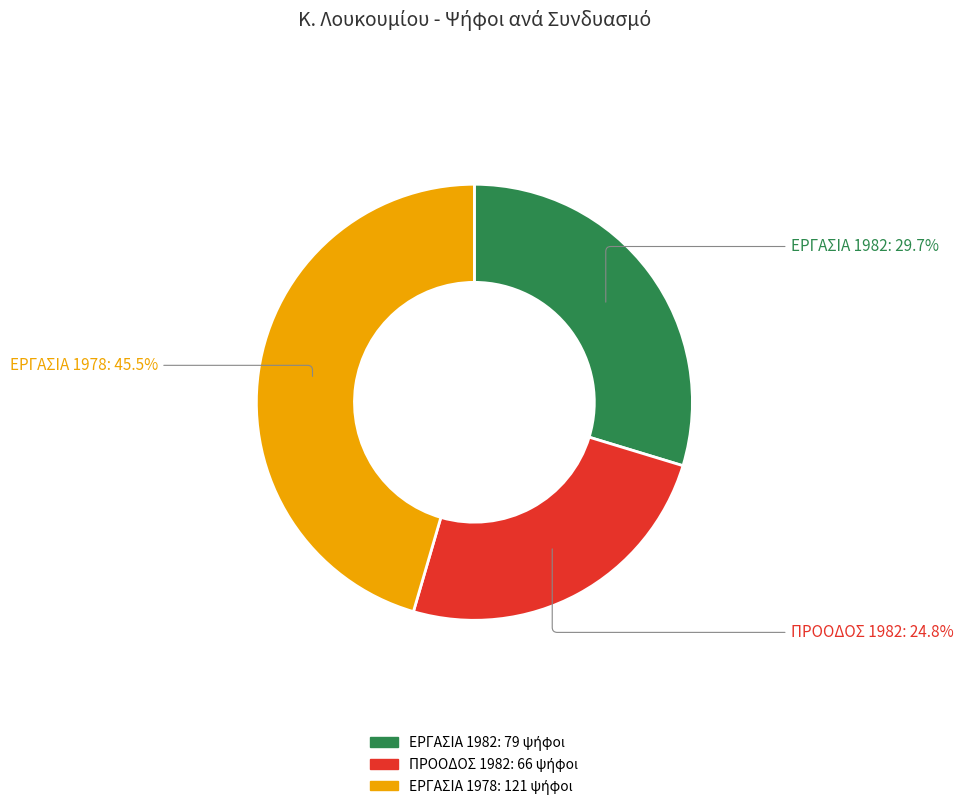

Is it true that ΠΡΟΟΔΟΣ 1982 is 25% of the pie?

True